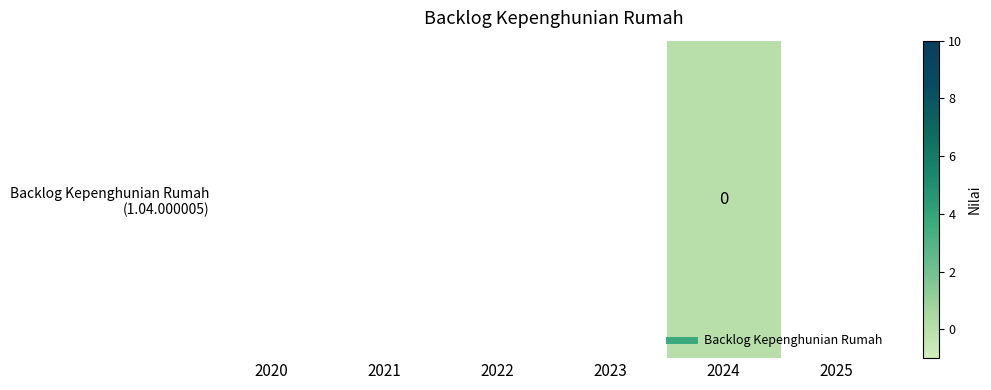

Count the number of categories in the chart.

6